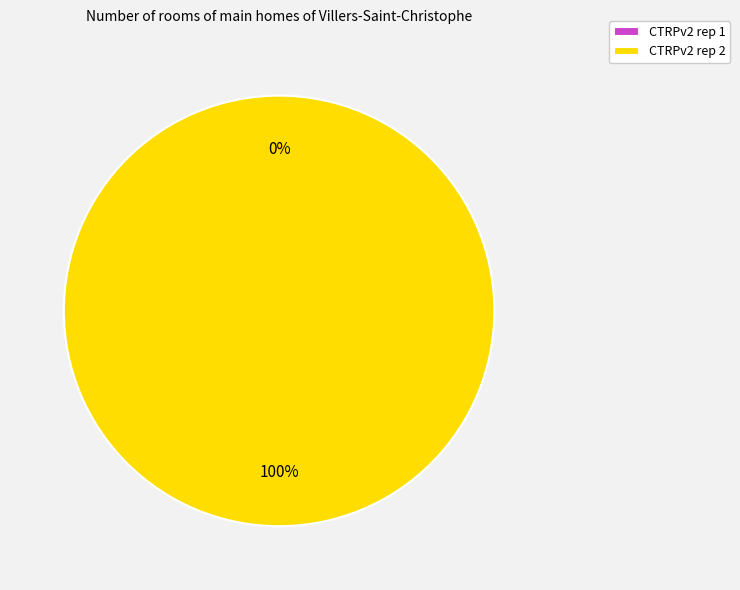

Is it true that CTRPv2 rep 2 is 100% of the pie?

True